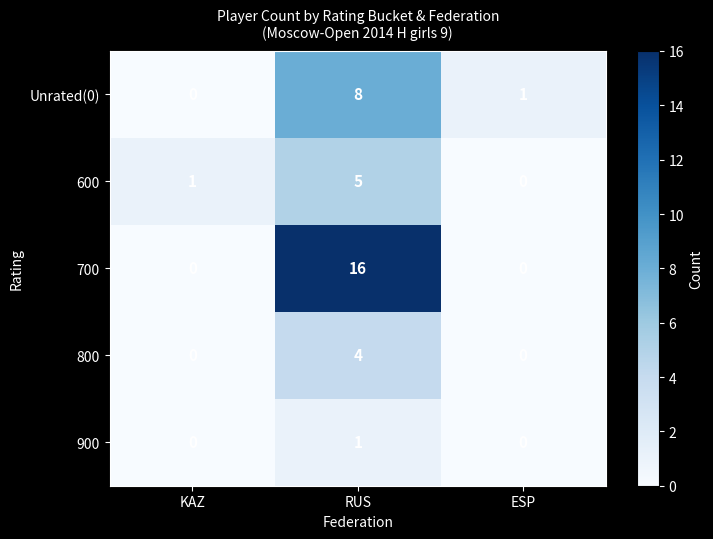

Is it true that 600 equals 5 at RUS?

True